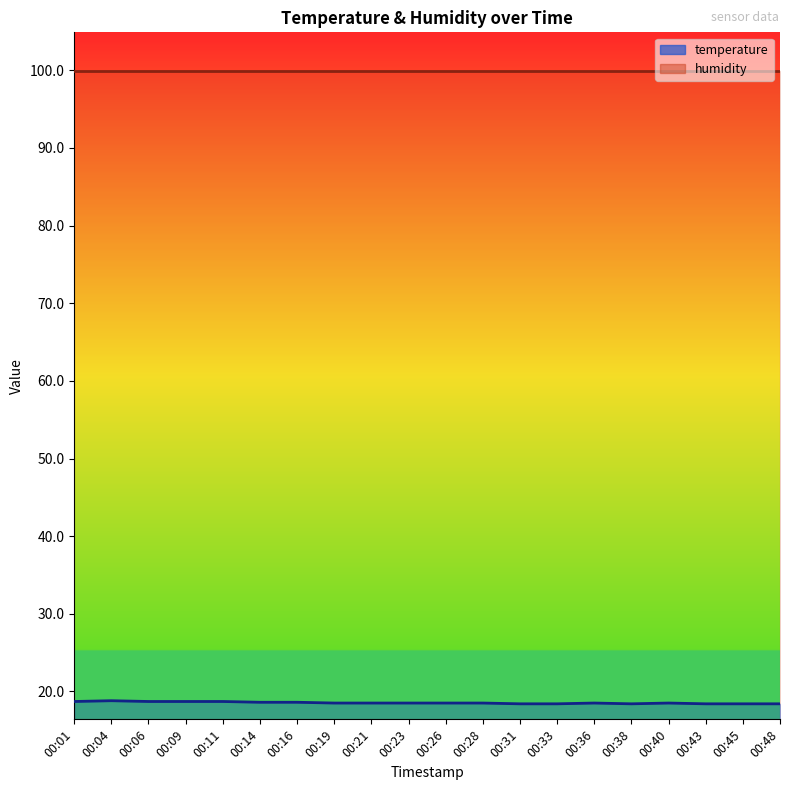

What is the difference between the maximum and minimum values?

0.4